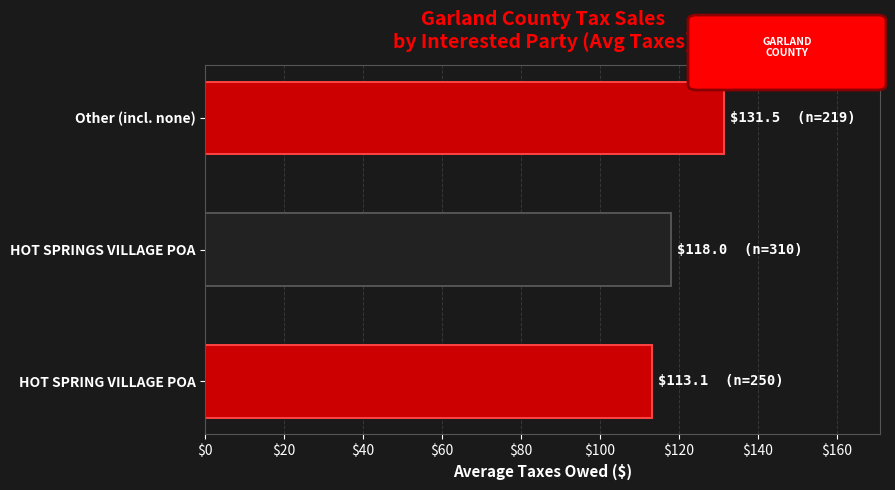

At which label is the value closest to 122?

HOT SPRINGS VILLAGE POA